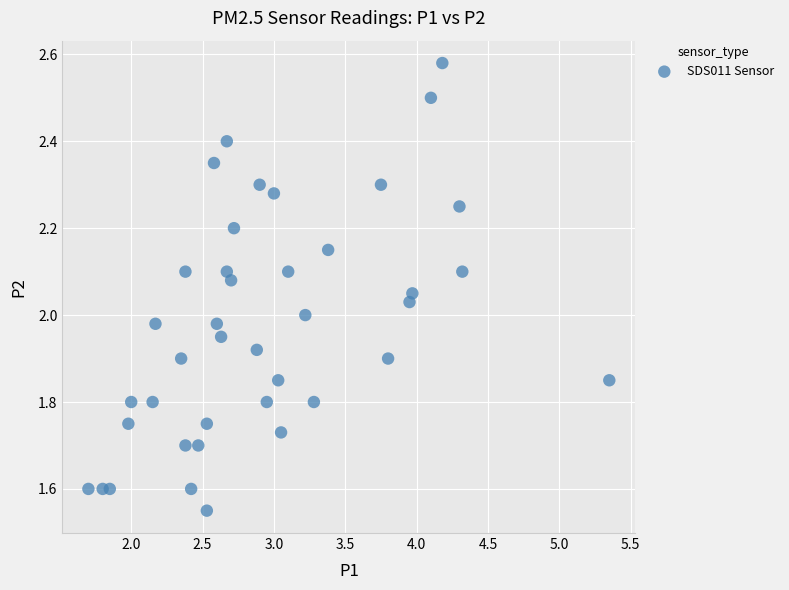

What is the range of Y values (max minus min)?

1.0